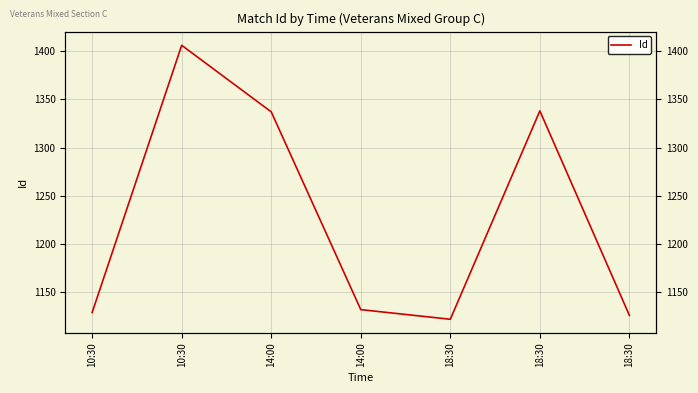

What is the difference between the maximum and minimum values?

284